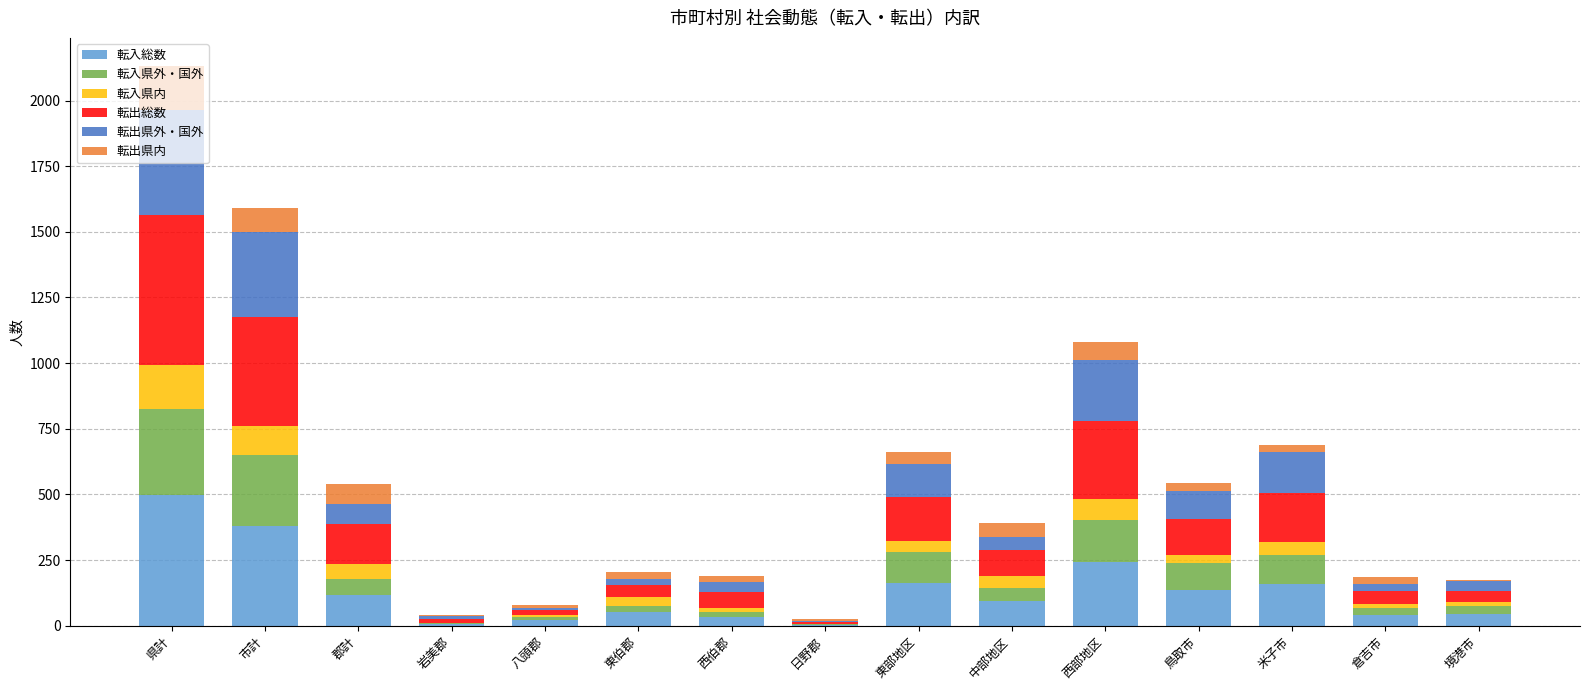

What is the sum of all 転入総数 values?

1988